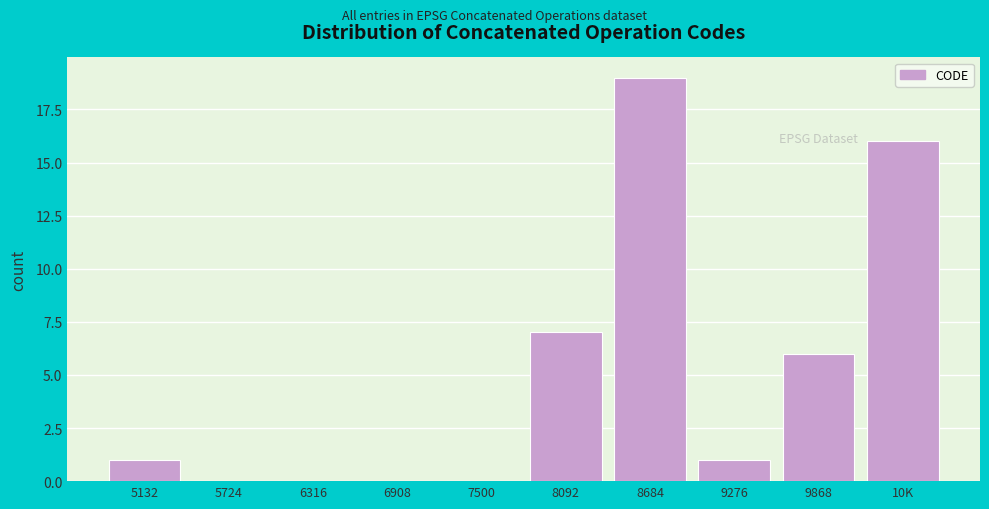

Reading right to left, extract all data points from this chart.

10K=16	9868=6	9276=1	8684=19	8092=7	7500=0	6908=0	6316=0	5724=0	5132=1